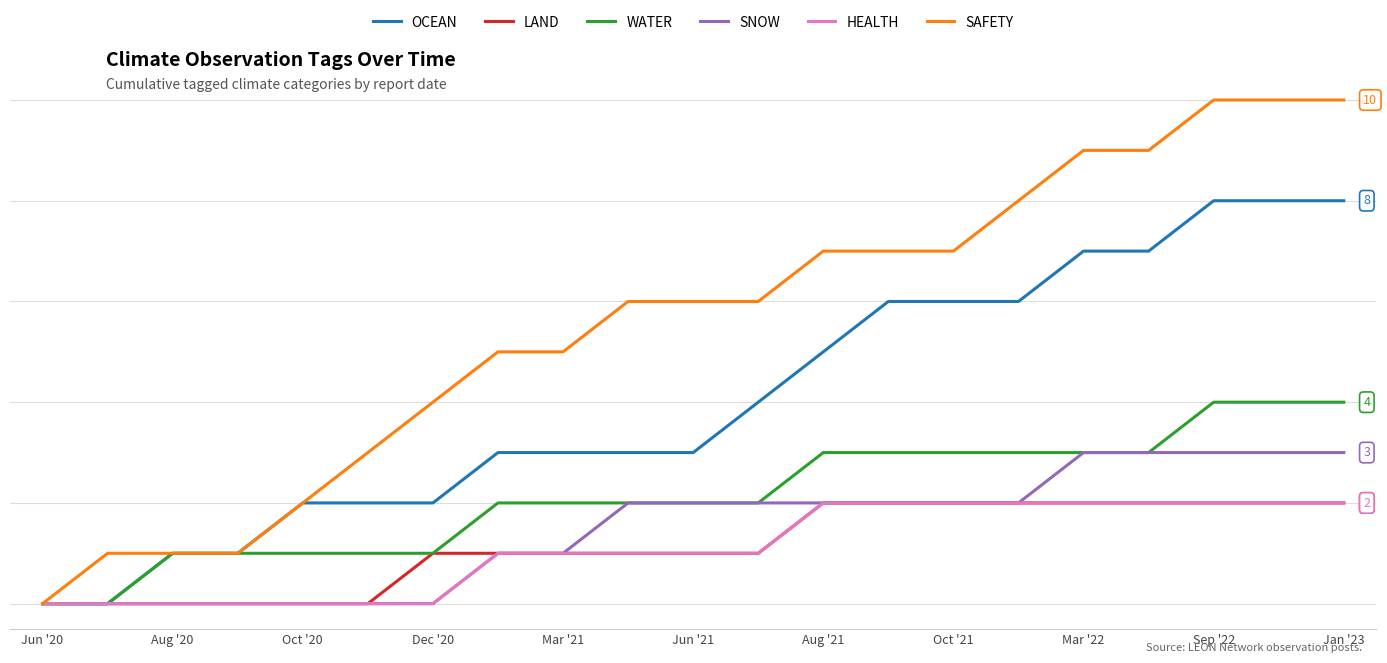

True or false: SAFETY and OCEAN cross at least once.

False